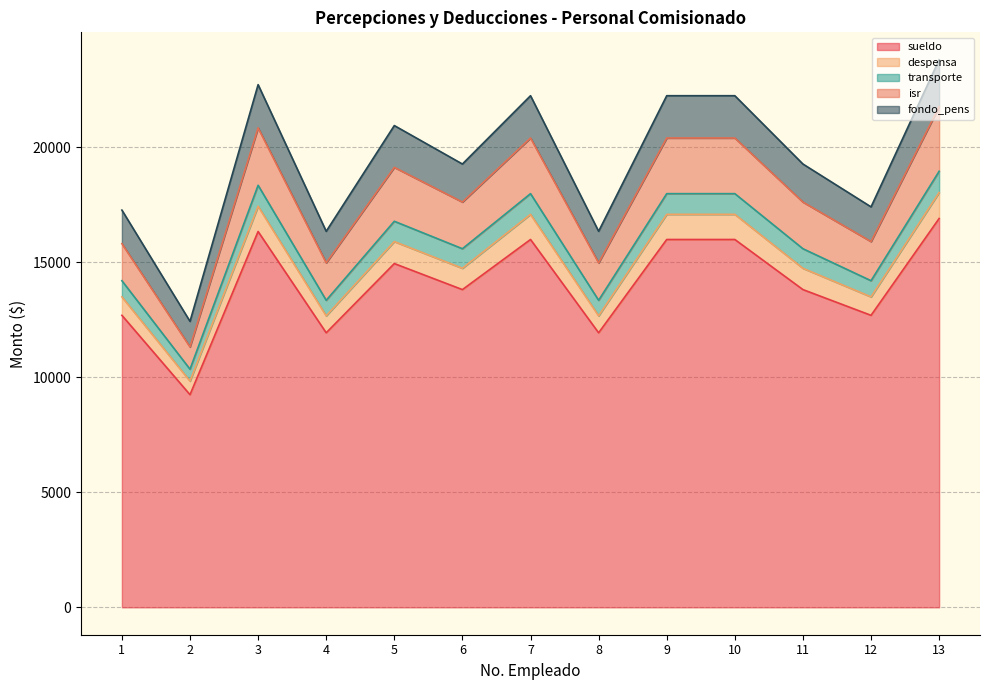

What is the total value across all series at 4?

16338.8